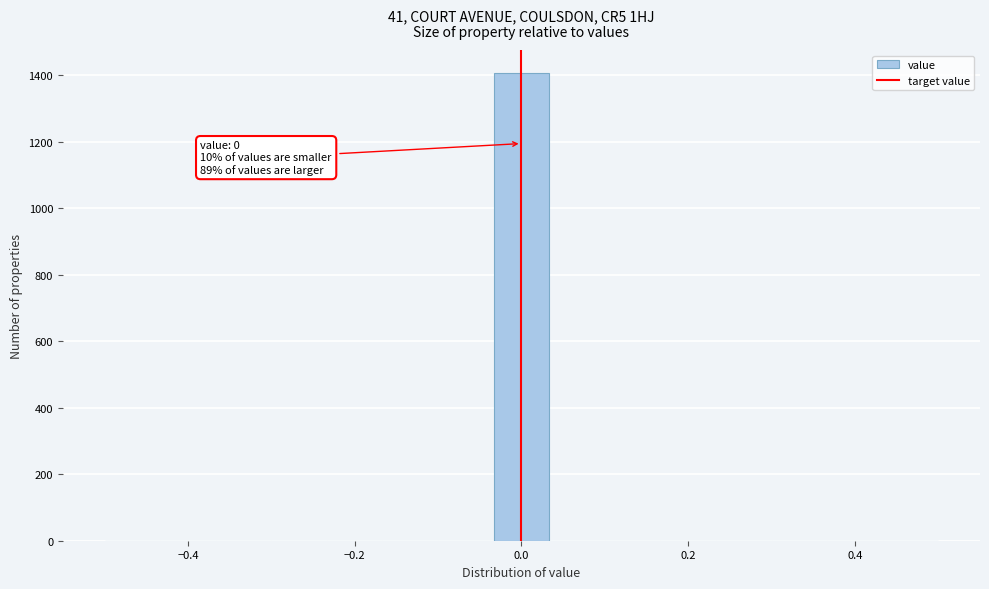

Around what value on the x-axis is the tallest bar? Give the approximate position of its centre, as read against the axis.

0.00